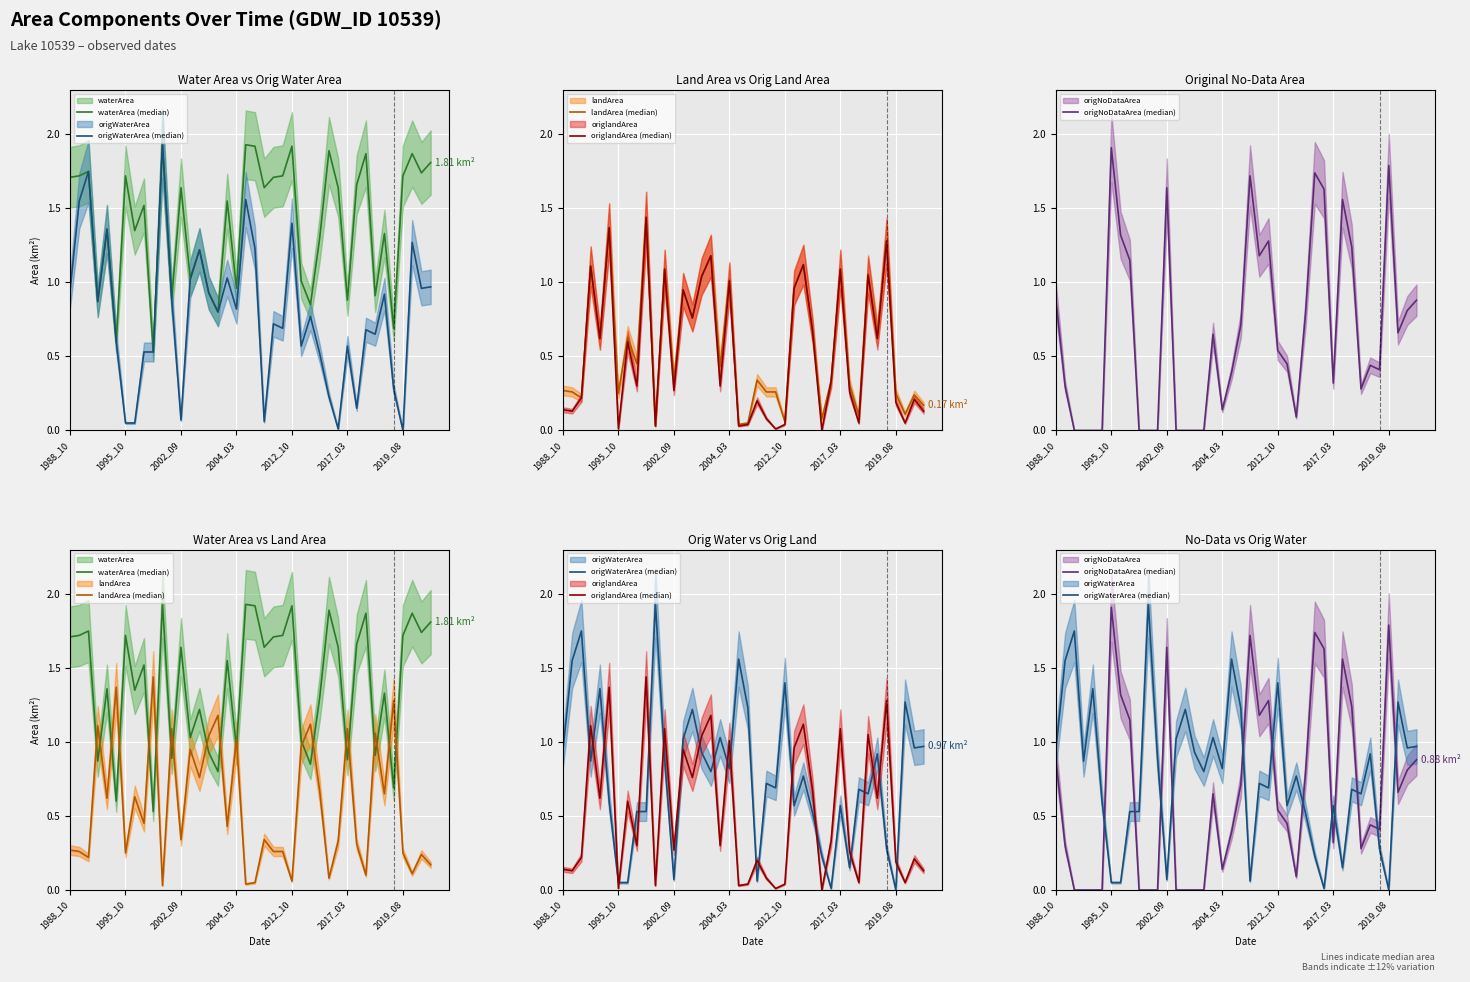

Rank the categories by waterArea (median) value from highest to lowest.

10, 19, 20, 24, 28, 32, 37, 39, 2002_09, 38, 1995_10, 2019_08, 23, 36, 1988_10, 22, 31, 12, 21, 29, 17, 8, 2012_10, 7, 34, 27, 14, 13, 25, 18, 15, 33, 11, 30, 2004_03, 26, 16, 35, 2017_03, 9